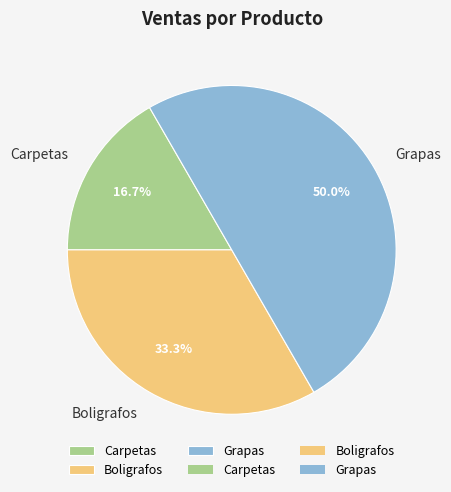

What is the total percentage of Grapas and Boligrafos?

83.3%